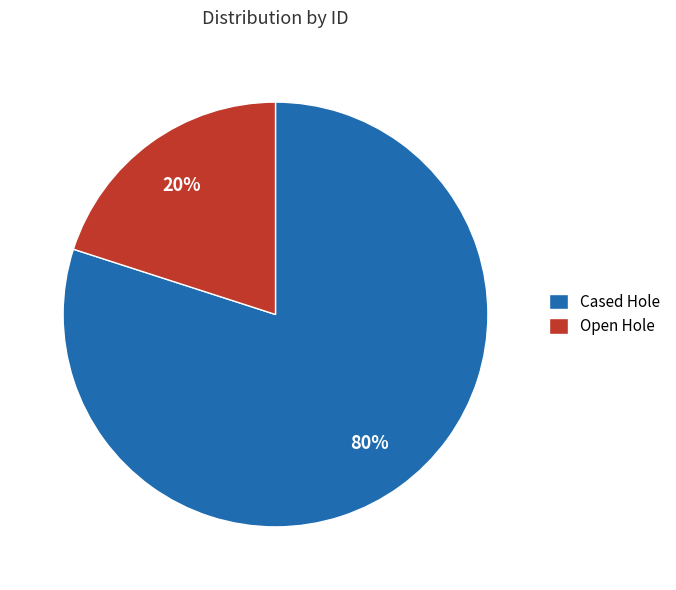

To the nearest percent, what portion does Cased Hole represent?

80%